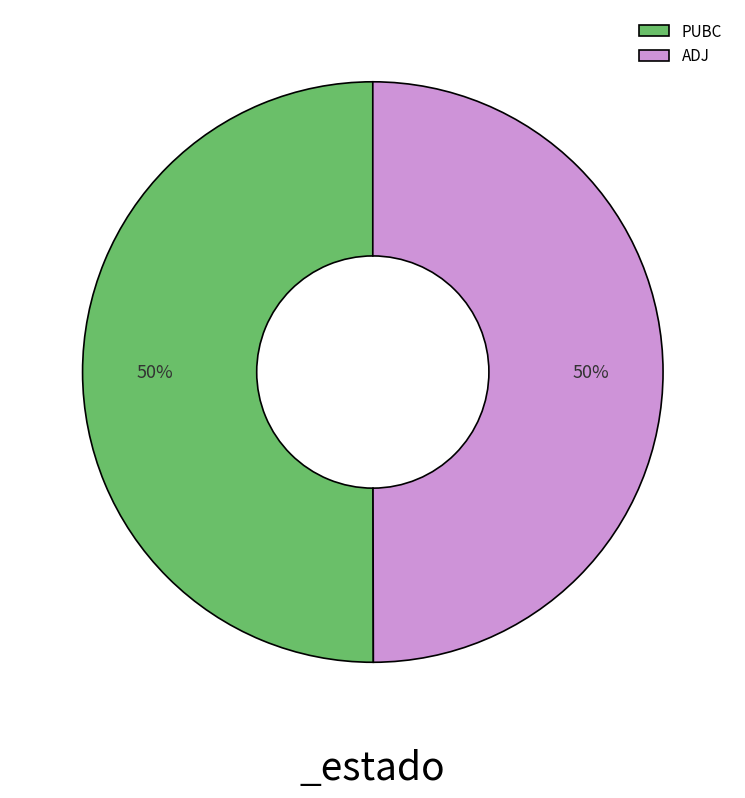

The ADJ slice represents 50% of the pie. True or false?

True